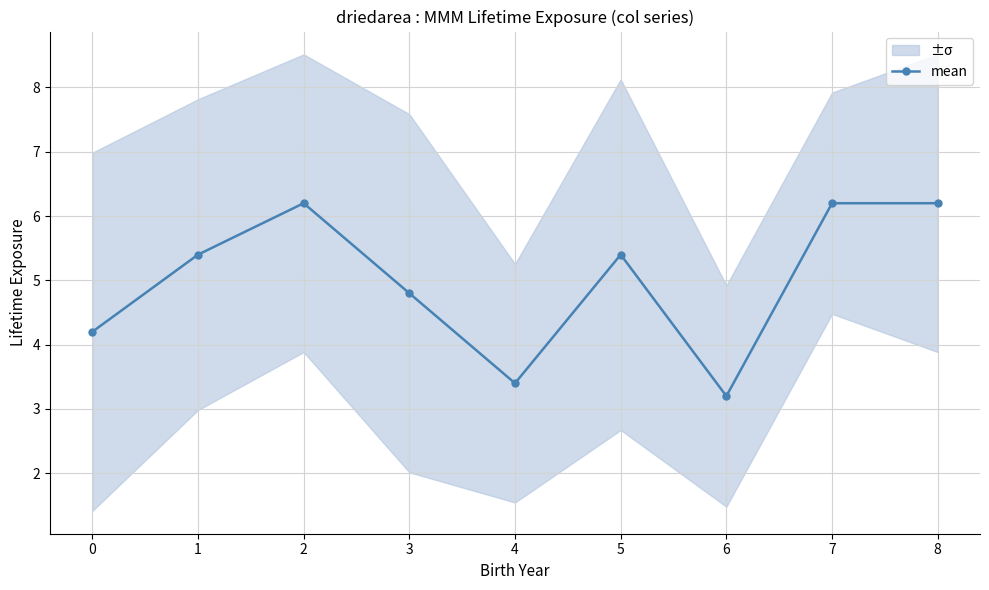

What is the value of the mean point at the 3rd from the left?

6.2